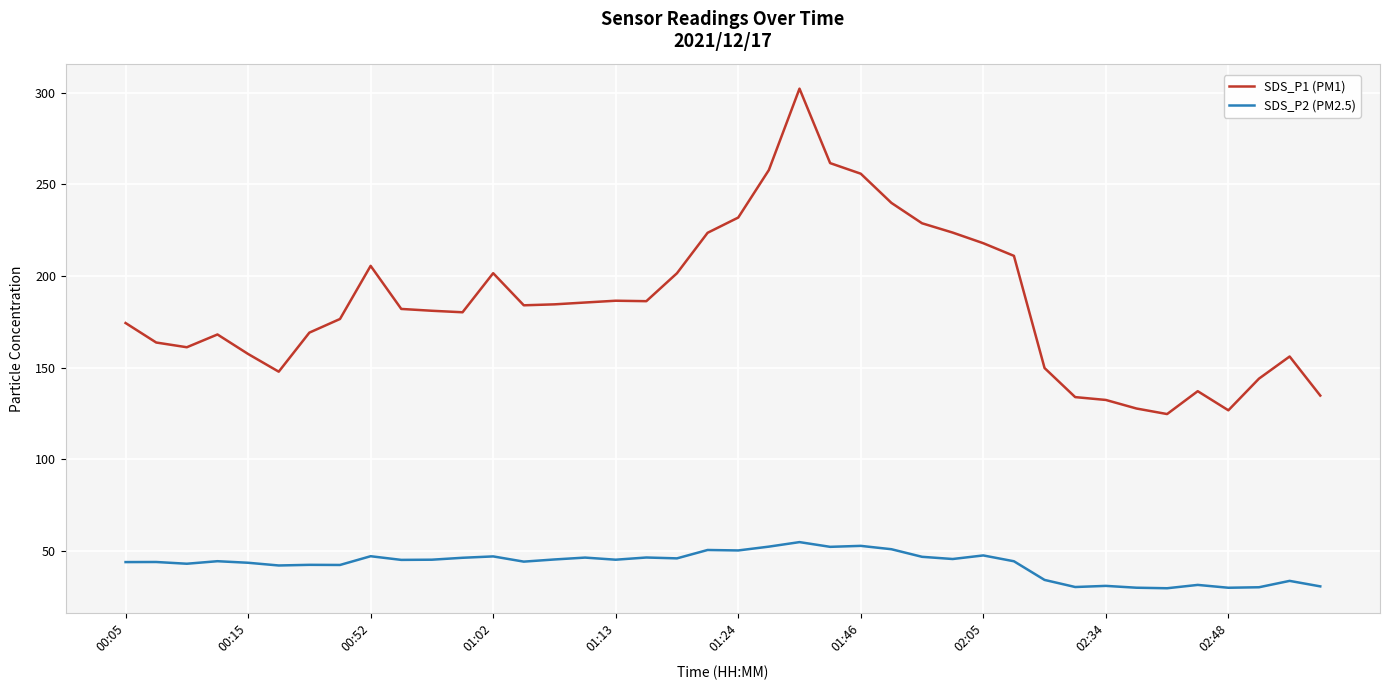

What is the difference between the maximum and minimum values in the SDS_P2 (PM2.5) series?

25.2